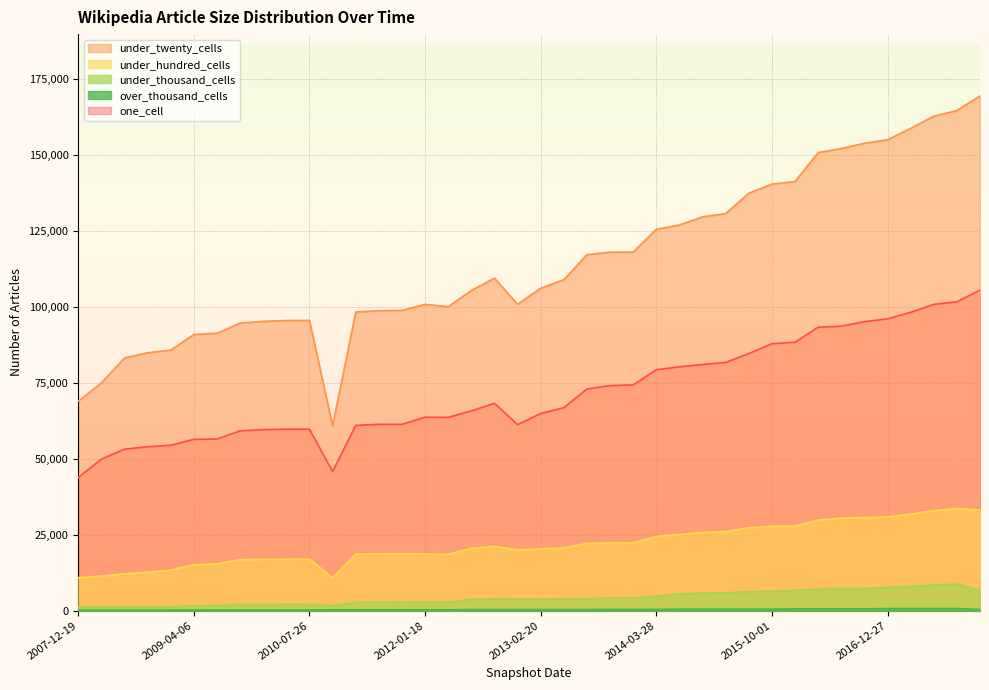

How many lines are shown in the chart?

5